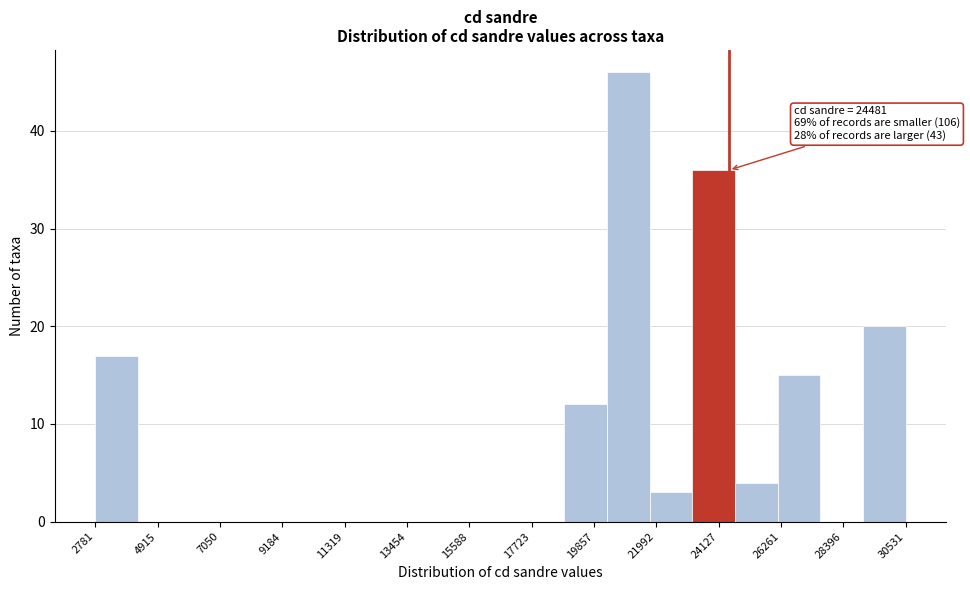

Around what value on the x-axis is the tallest bar? Give the approximate position of its centre, as read against the axis.

21000